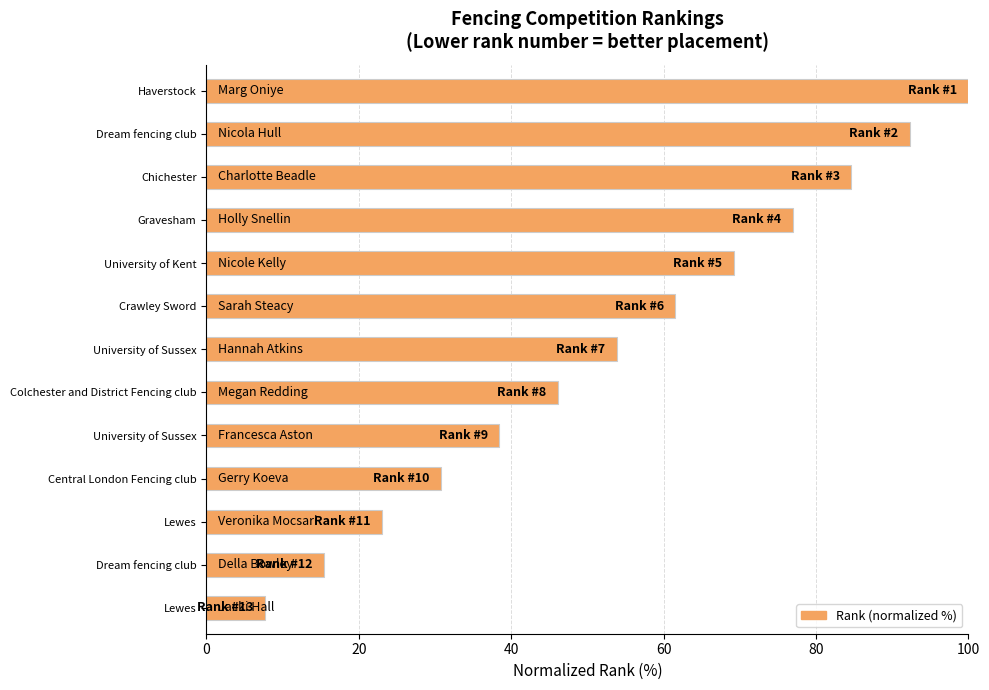

Does the chart contain stacked bars?

No